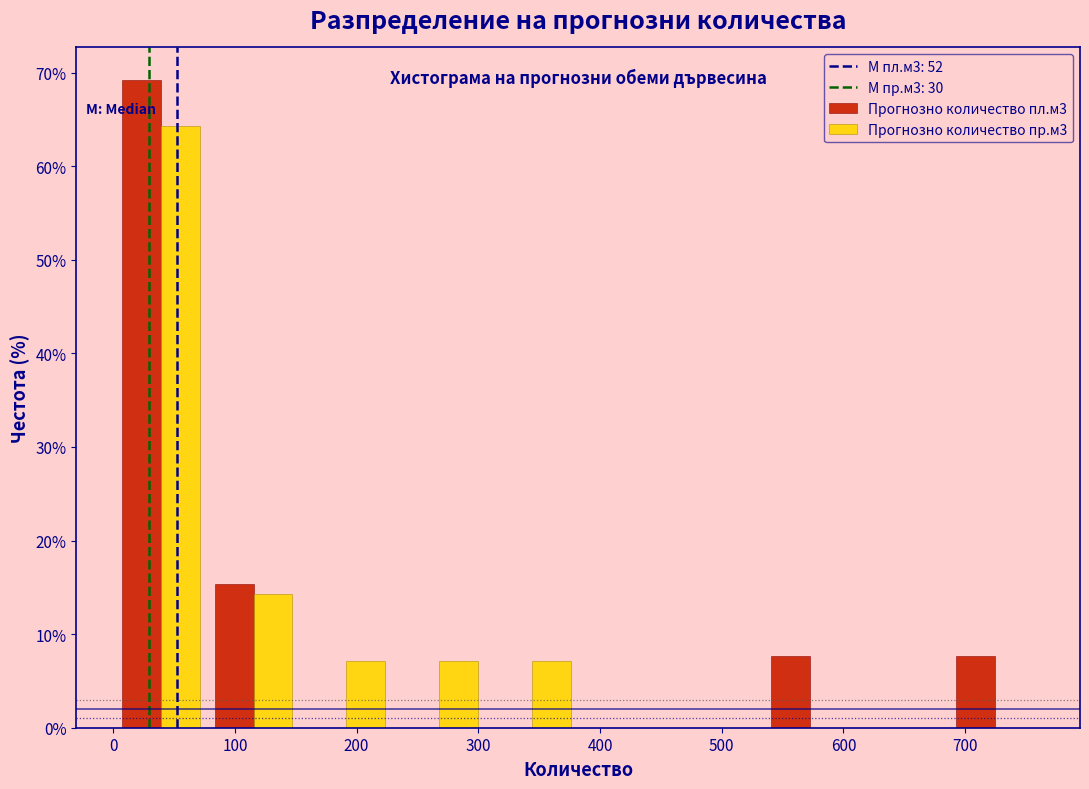

What is the height of the Прогнозно количество пр.м3 bar covering 150 to 230 on the x-axis? Neither the bar edges nor the heights are printed on the chart, so give them approximately, as read against the axes.

7